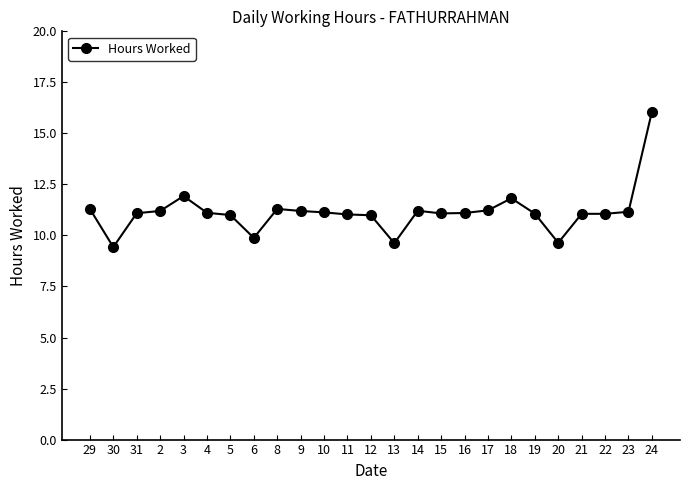

What is the average value?

11.1